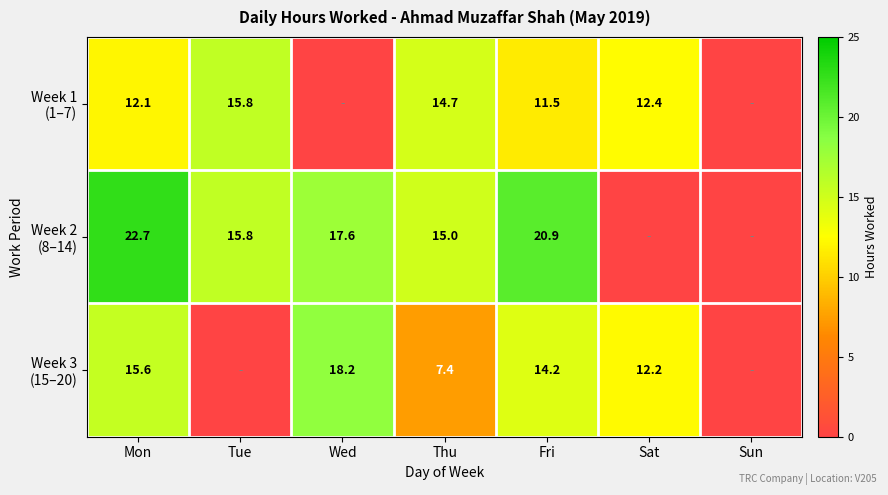

Which label corresponds to the smallest value in the chart?

Wed